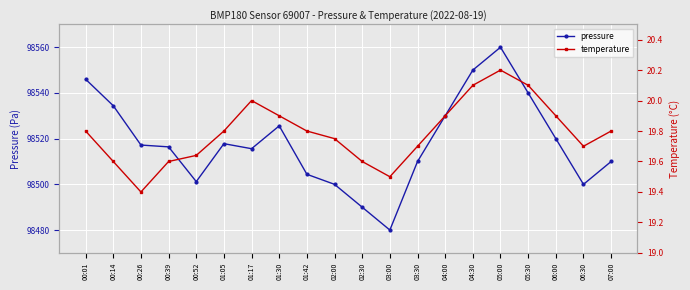

How many lines are shown in the chart?

2